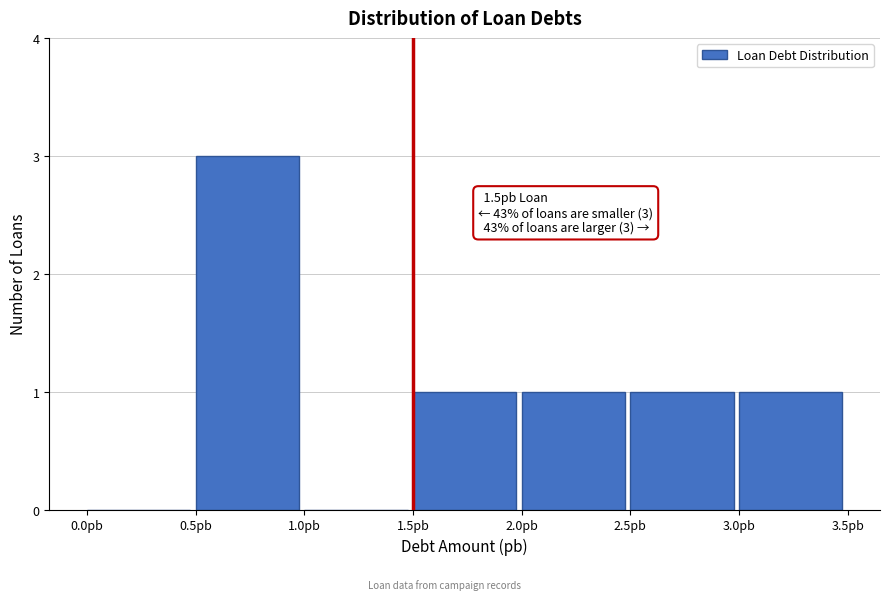

Over which range of the x-axis is the bar tallest?

0.5 to 1.0